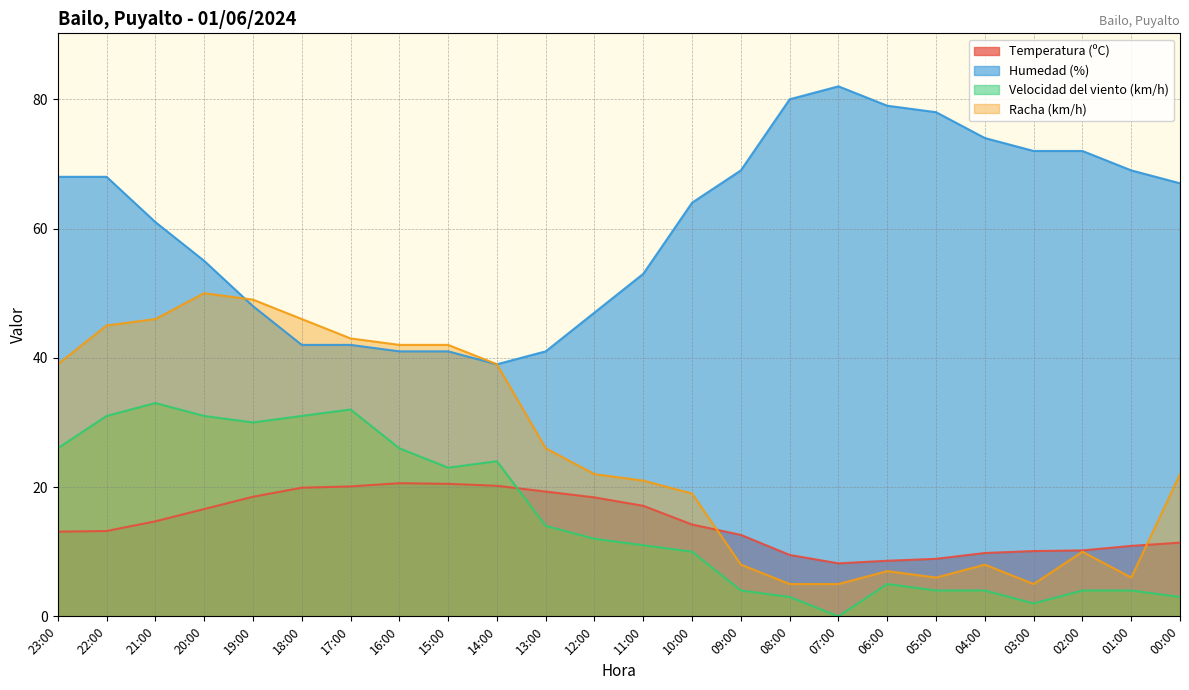

True or false: Humedad (%) and Racha (km/h) intersect in this chart.

True